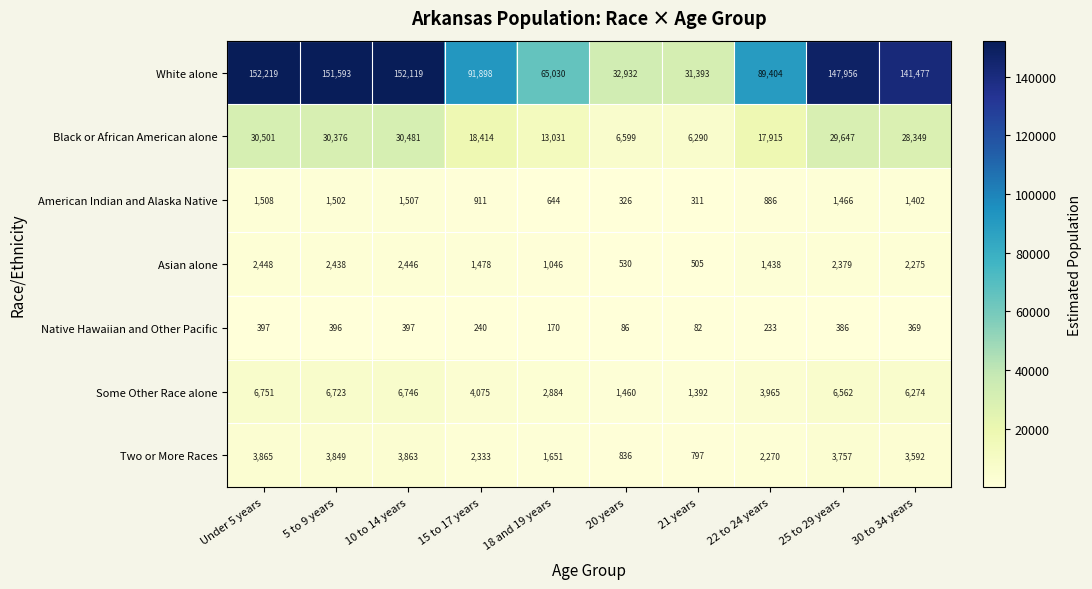

What is the greatest value displayed?

152219